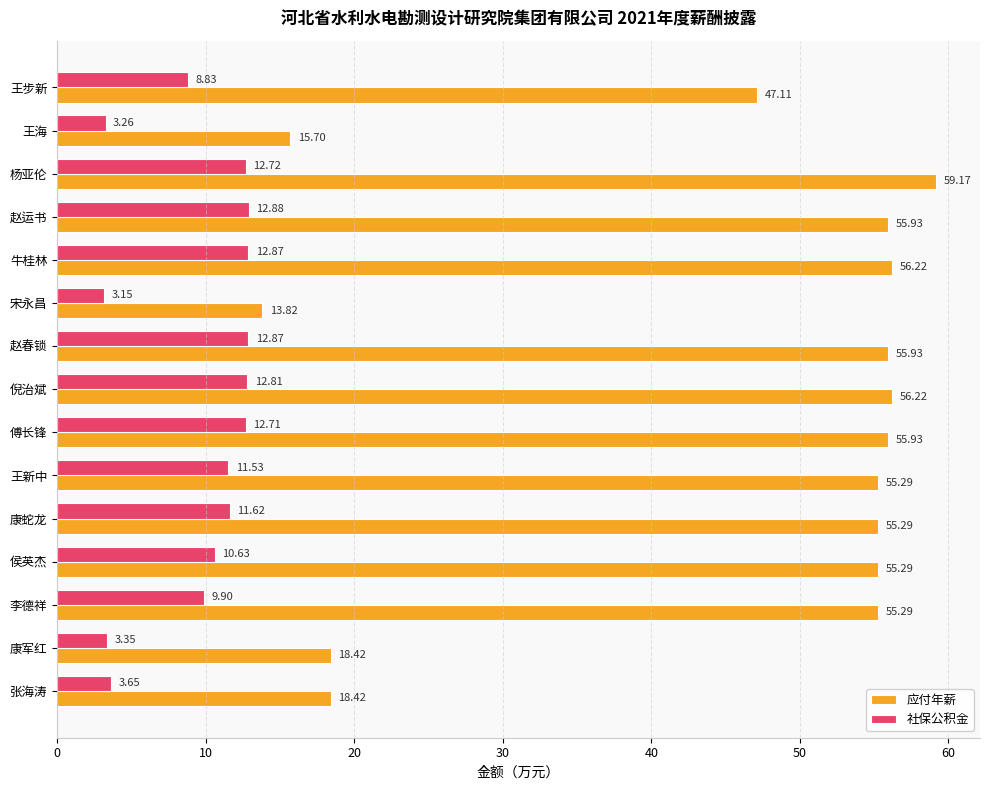

What is the average value of the 社保公积金 series?

9.5